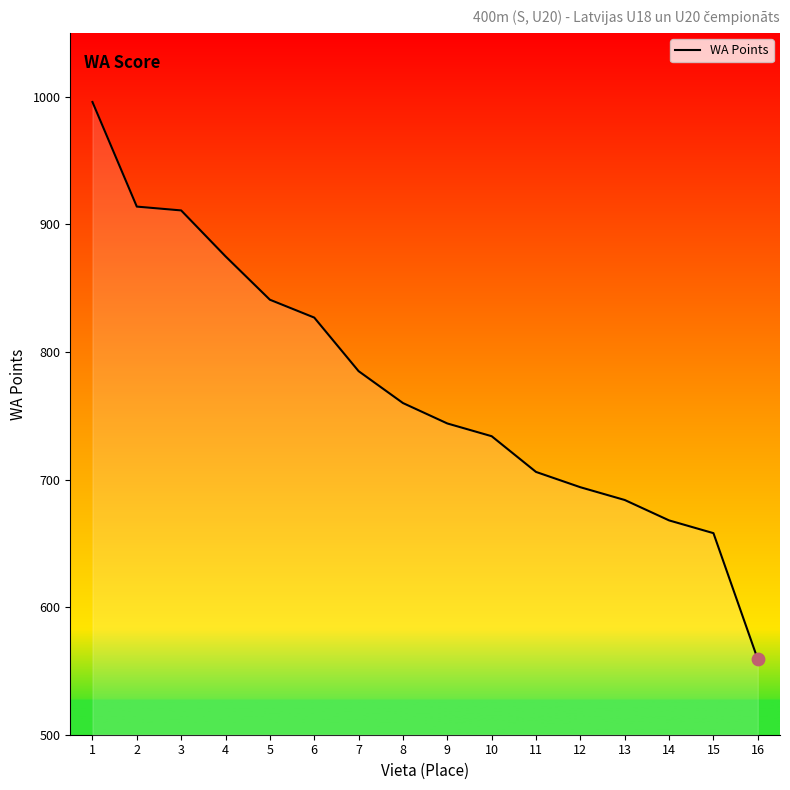

Approximately how many times larger is the value at 6 compared to 4?

0.9